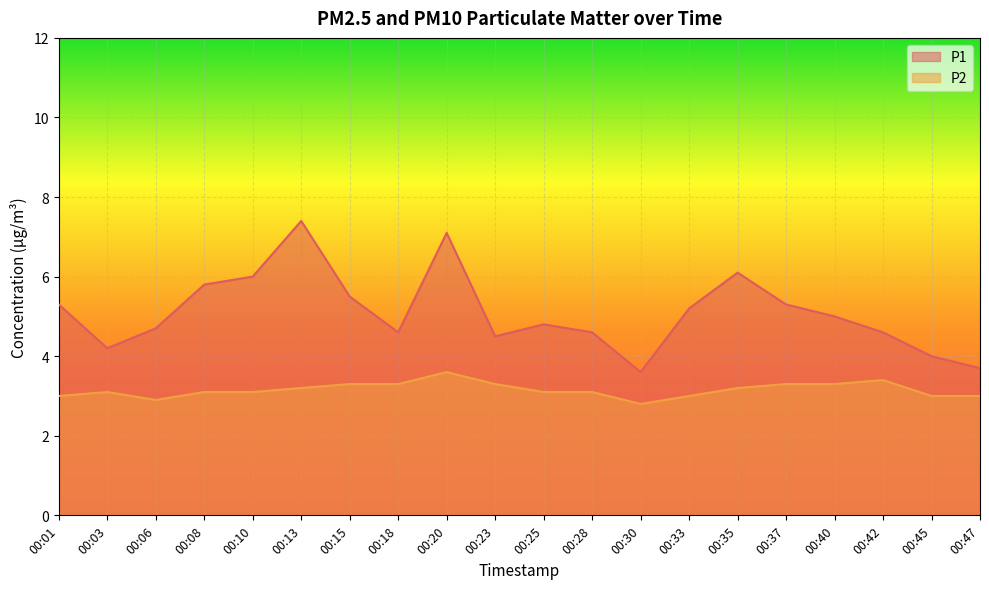

Reading right to left, extract all data points from this chart.

P1: 00:47=3.7	00:45=4.0	00:42=4.6	00:40=5.0	00:37=5.3	00:35=6.1	00:33=5.2	00:30=3.6	00:28=4.6	00:25=4.8	00:23=4.5	00:20=7.1	00:18=4.6	00:15=5.5	00:13=7.4	00:10=6.0	00:08=5.8	00:06=4.7	00:03=4.2	00:01=5.3
P2: 00:47=3.0	00:45=3.0	00:42=3.4	00:40=3.3	00:37=3.3	00:35=3.2	00:33=3.0	00:30=2.8	00:28=3.1	00:25=3.1	00:23=3.3	00:20=3.6	00:18=3.3	00:15=3.3	00:13=3.2	00:10=3.1	00:08=3.1	00:06=2.9	00:03=3.1	00:01=3.0